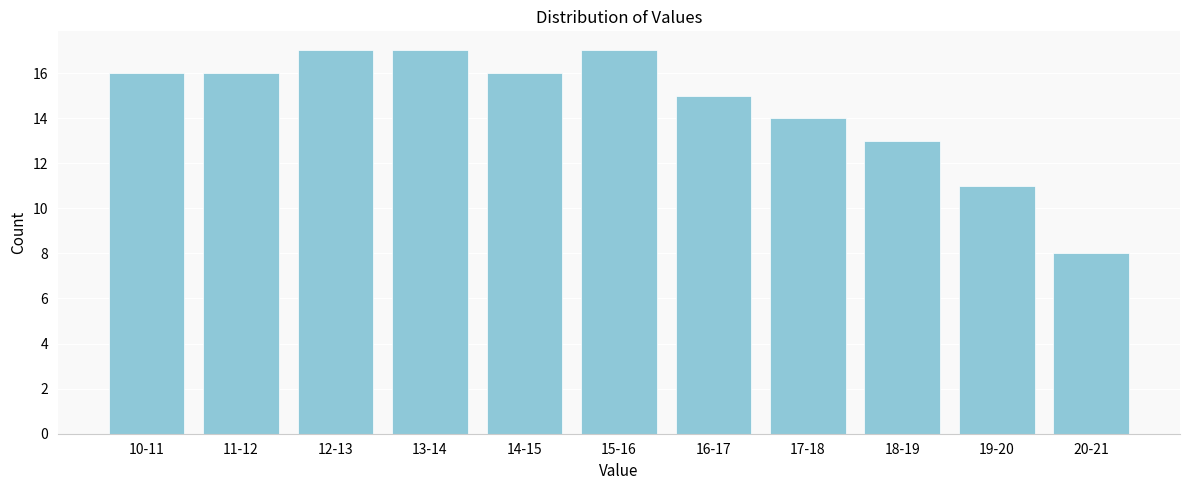

Reading left to right, transcribe all the data shown in this chart.

10-11=16	11-12=16	12-13=17	13-14=17	14-15=16	15-16=17	16-17=15	17-18=14	18-19=13	19-20=11	20-21=8